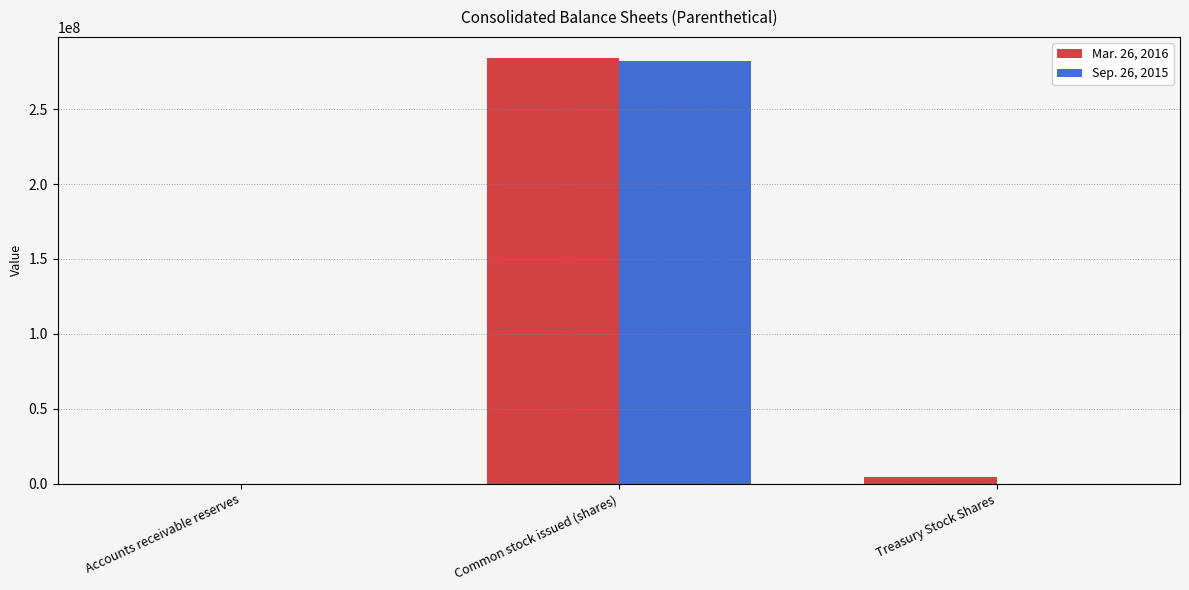

At which category is the sum across all series the highest?

Common stock issued (shares)